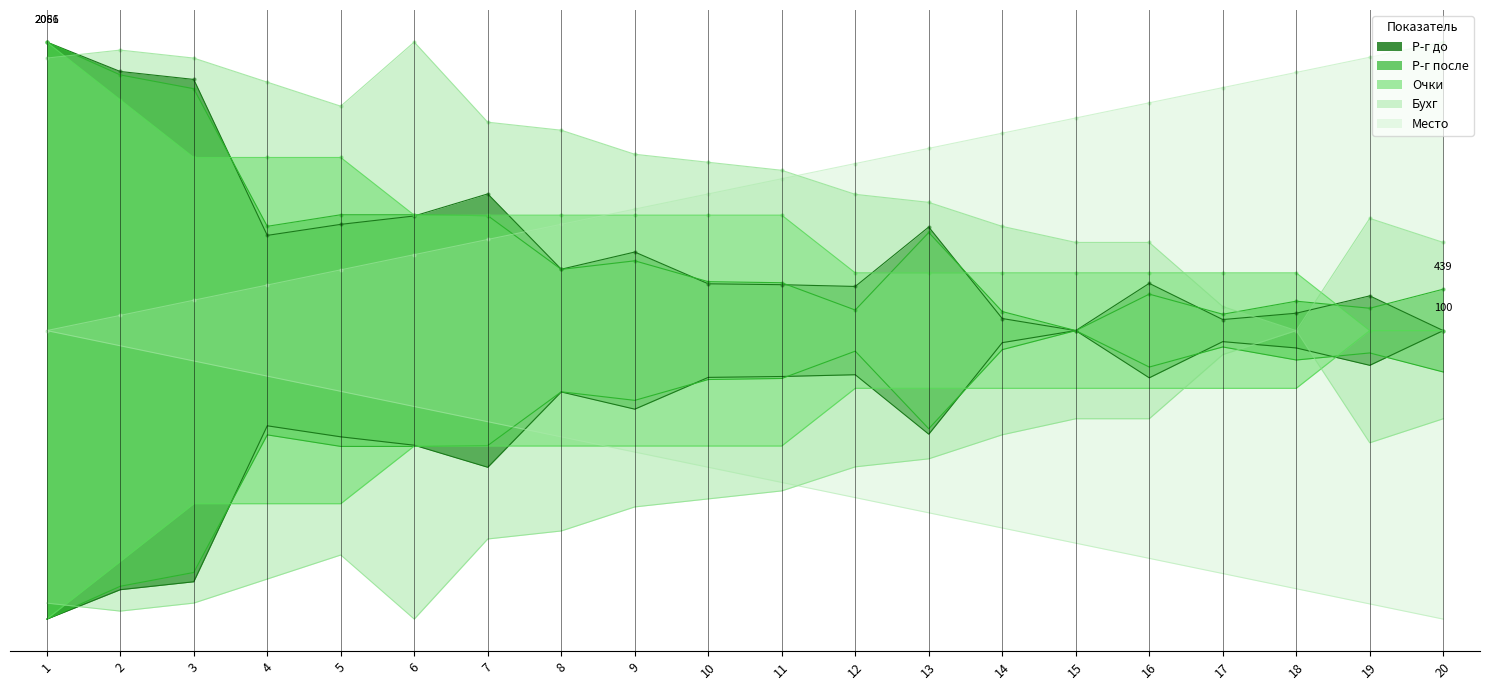

Rank the series by their maximum value, from lowest to highest.

Место, Р-г после, Р-г до, Очки, Бухг